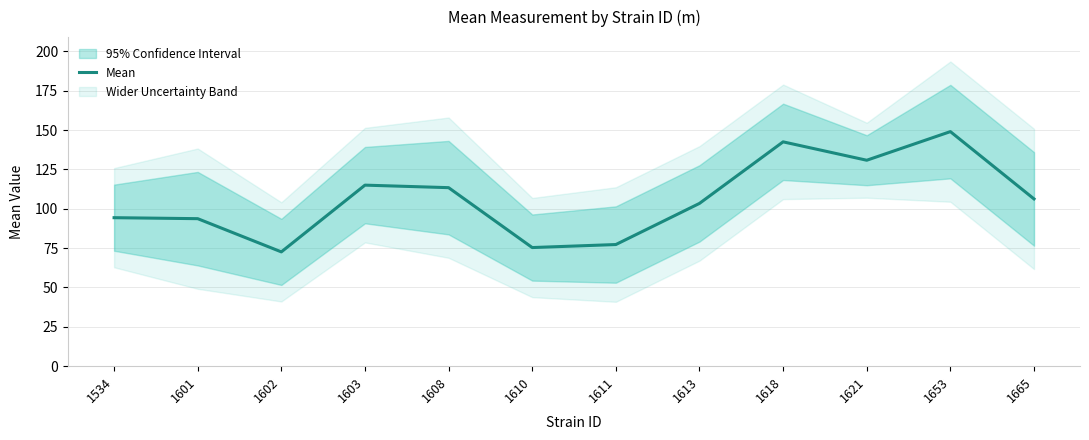

True or false: the data shows 113.4 at 1608.

True